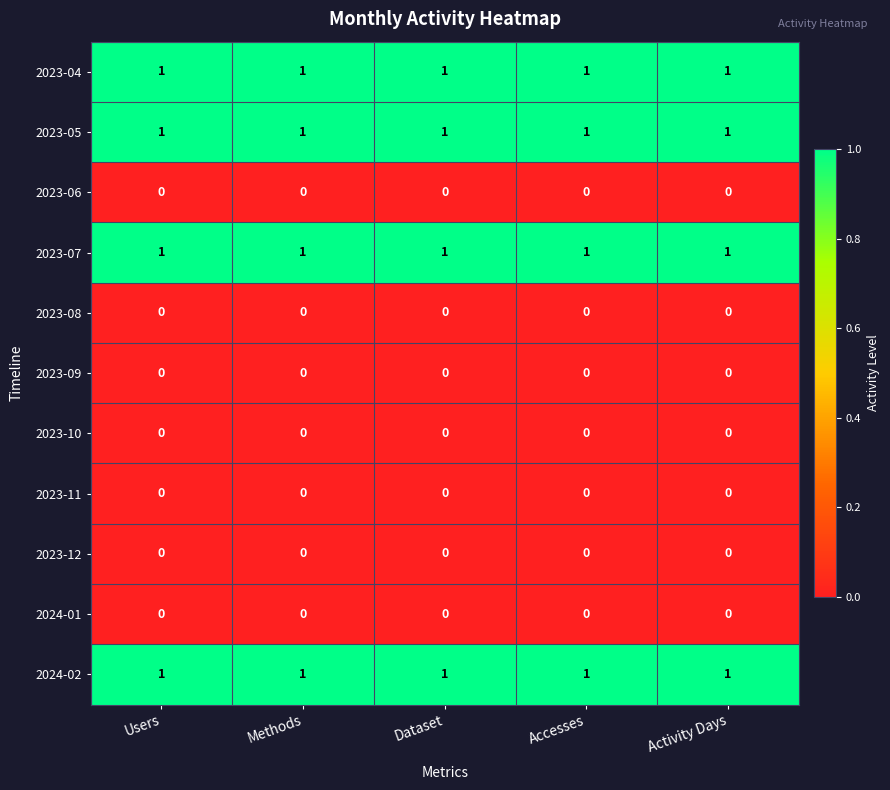

The 2024-01 series shows 0 at Activity Days. True or false?

True